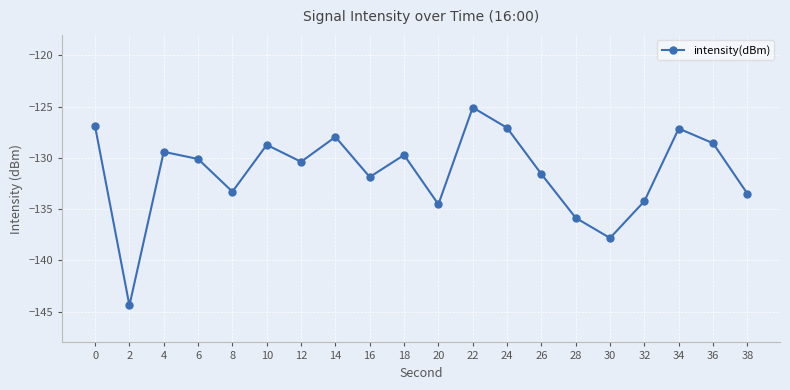

What is the difference between the values at 30 and 12?

7.4